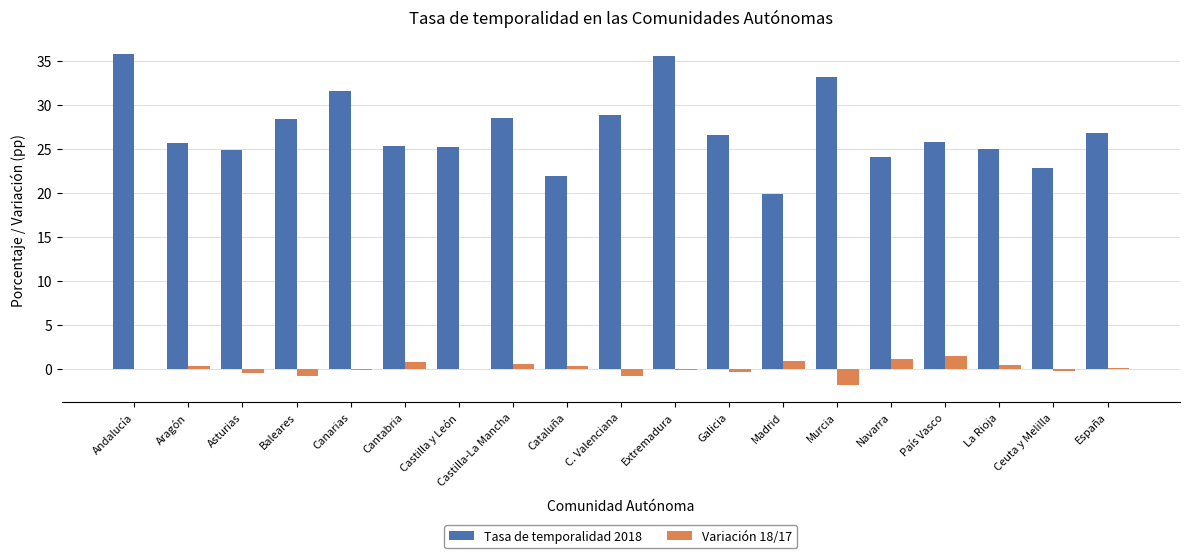

What is the greatest value displayed?

35.8